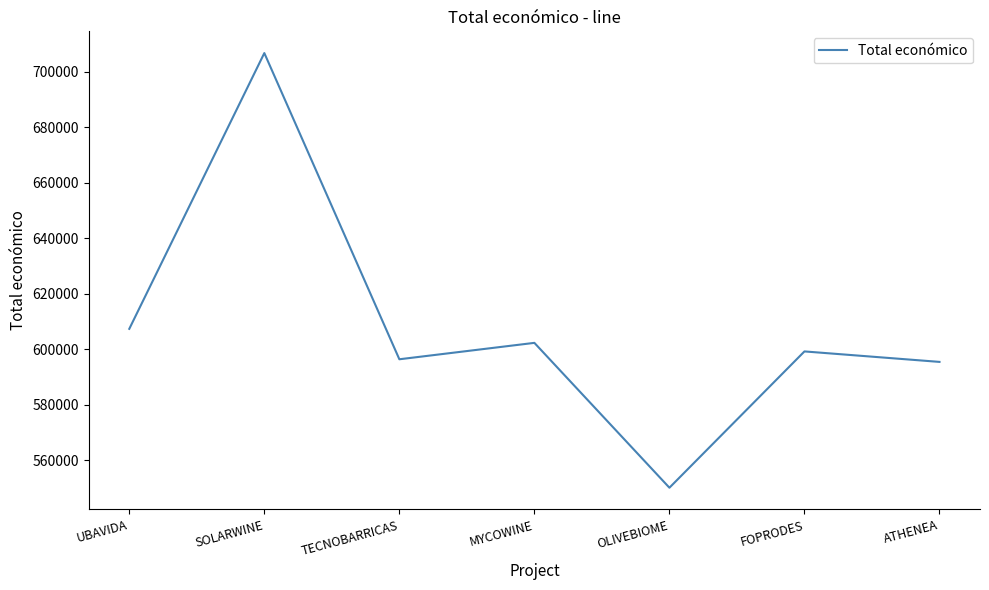

The value at FOPRODES is 963263.9. True or false?

False